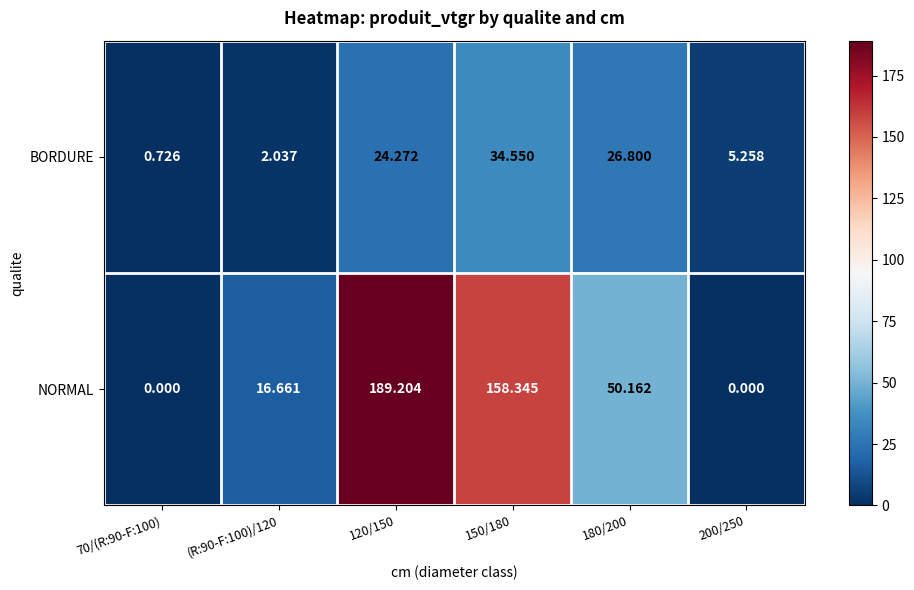

Which series has the widest spread of values?

NORMAL